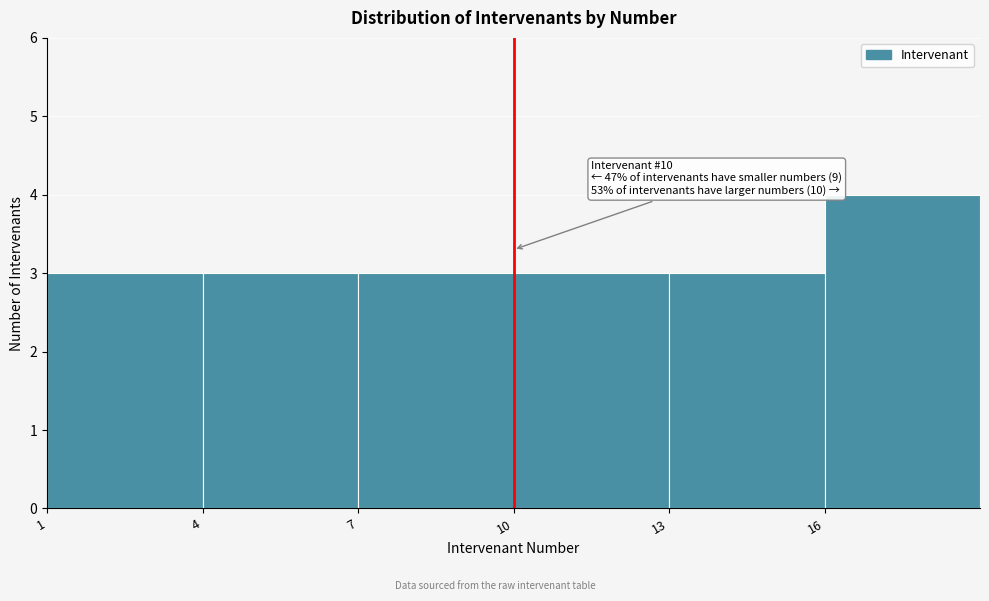

Over which range of the x-axis is the bar tallest?

16 to 19